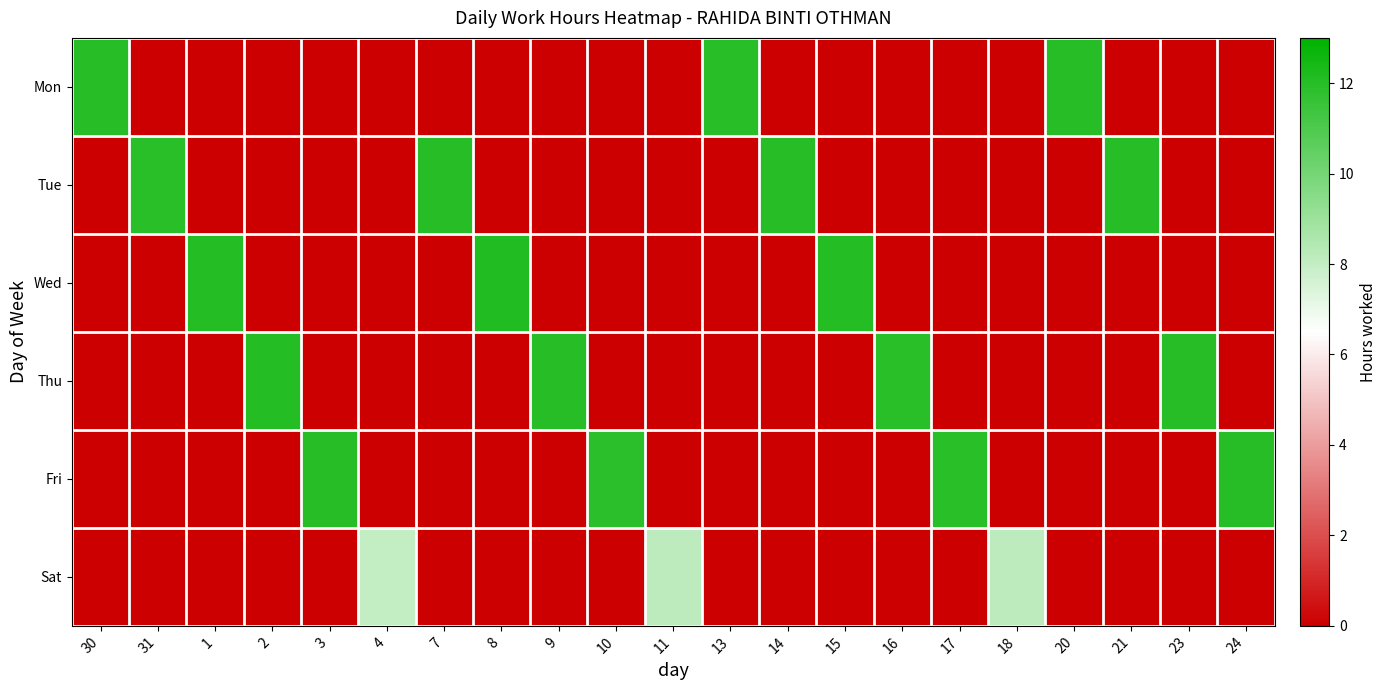

At 3, list the series in order from largest to smallest.

Fri, Mon, Tue, Wed, Thu, Sat